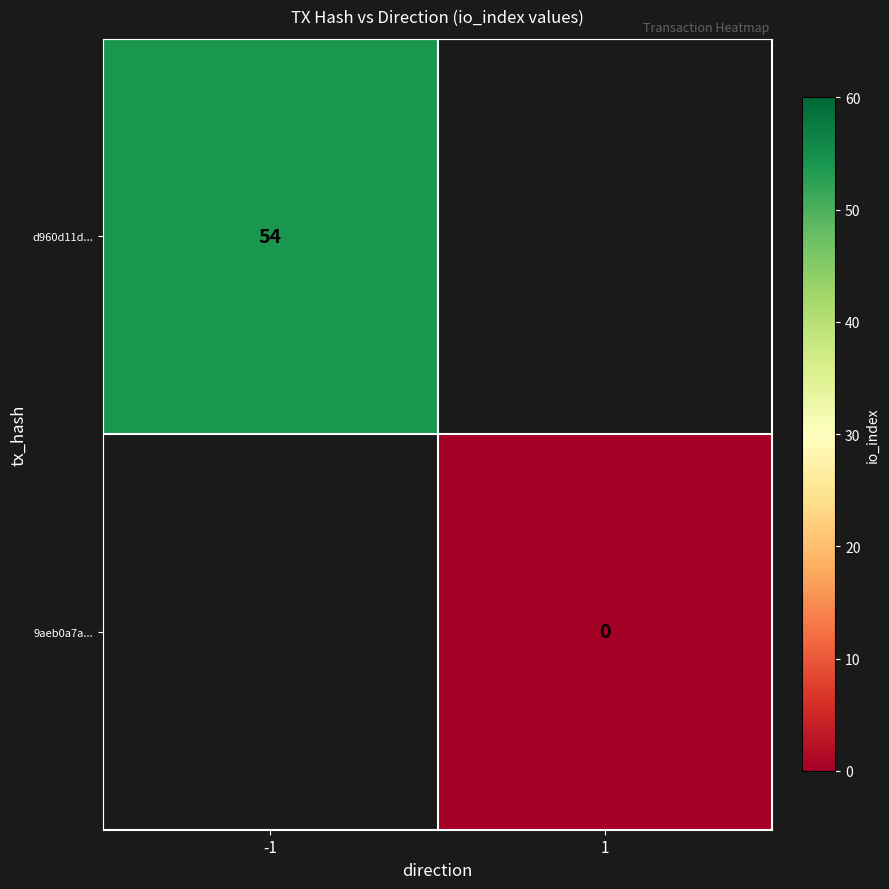

Is the value of d960d11d... at -1 greater than the value of 9aeb0a7a... at 1?

Yes